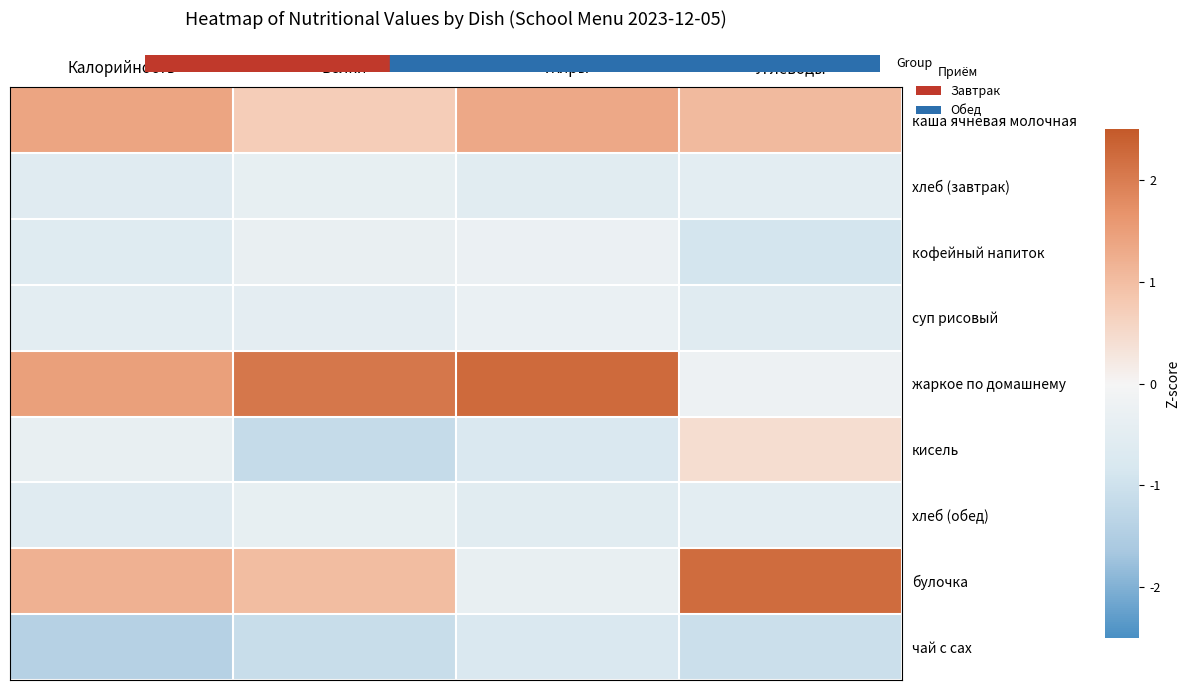

Reading left to right, list all the values displayed in this chart.

каша ячневая молочная: Калорийность=1.4	Белки=0.7	Жиры=1.3	Углеводы=1.0
хлеб (завтрак): Калорийность=-0.6	Белки=-0.4	Жиры=-0.6	Углеводы=-0.5
кофейный напиток: Калорийность=-0.6	Белки=-0.3	Жиры=-0.3	Углеводы=-0.9
суп рисовый: Калорийность=-0.5	Белки=-0.5	Жиры=-0.3	Углеводы=-0.6
жаркое по домашнему: Калорийность=1.5	Белки=2.1	Жиры=2.3	Углеводы=-0.2
кисель: Калорийность=-0.4	Белки=-1.1	Жиры=-0.8	Углеводы=0.4
хлеб (обед): Калорийность=-0.6	Белки=-0.4	Жиры=-0.6	Углеводы=-0.5
булочка: Калорийность=1.2	Белки=1.0	Жиры=-0.4	Углеводы=2.2
чай с сах: Калорийность=-1.4	Белки=-1.1	Жиры=-0.8	Углеводы=-1.0